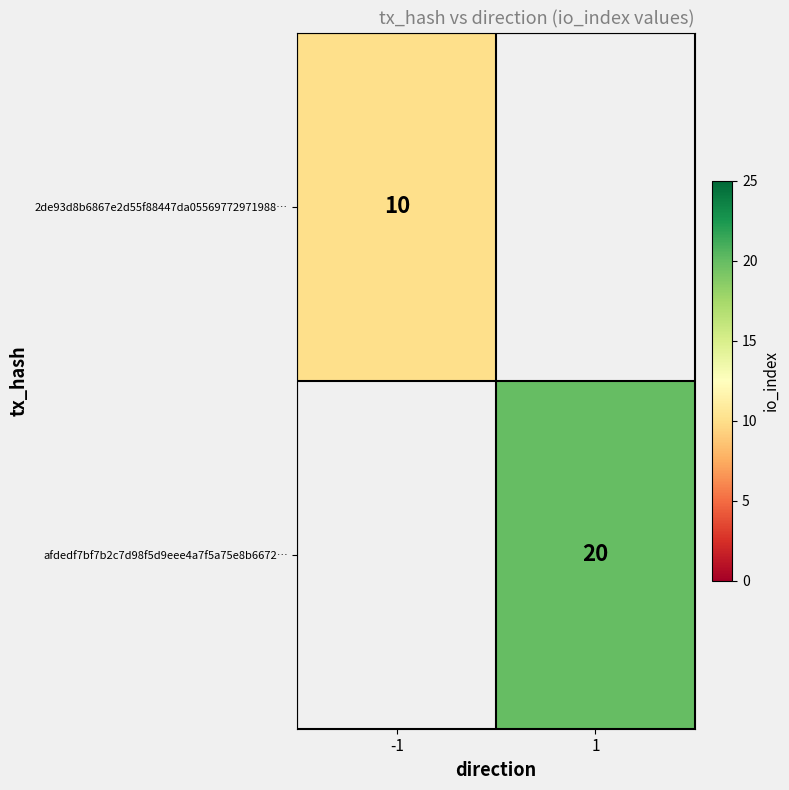

True or false: 2de93d8b6867e2d55f88447da05569772971988… has a value of 10 at -1.

True